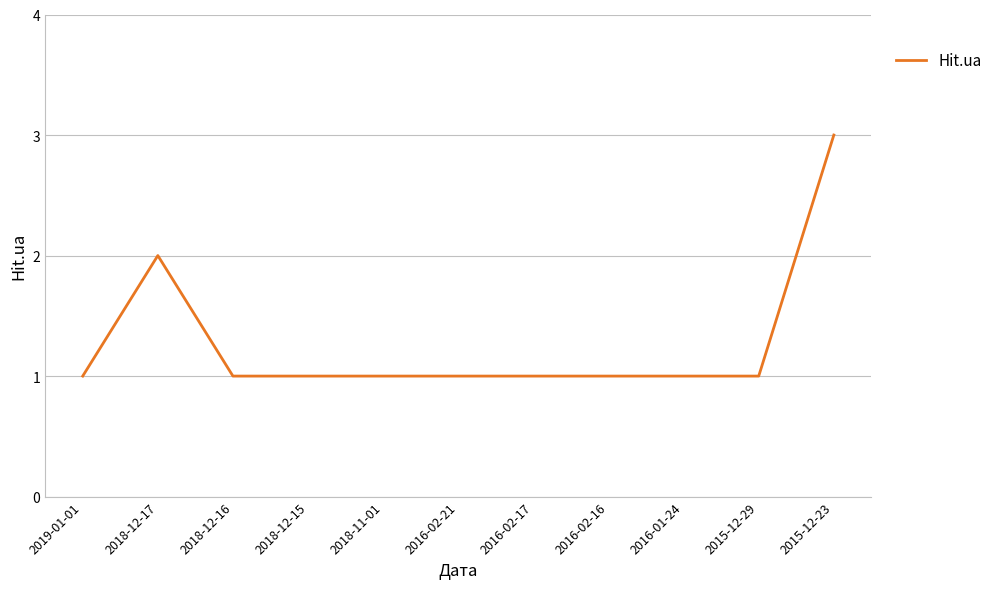

Count the number of categories in the chart.

11